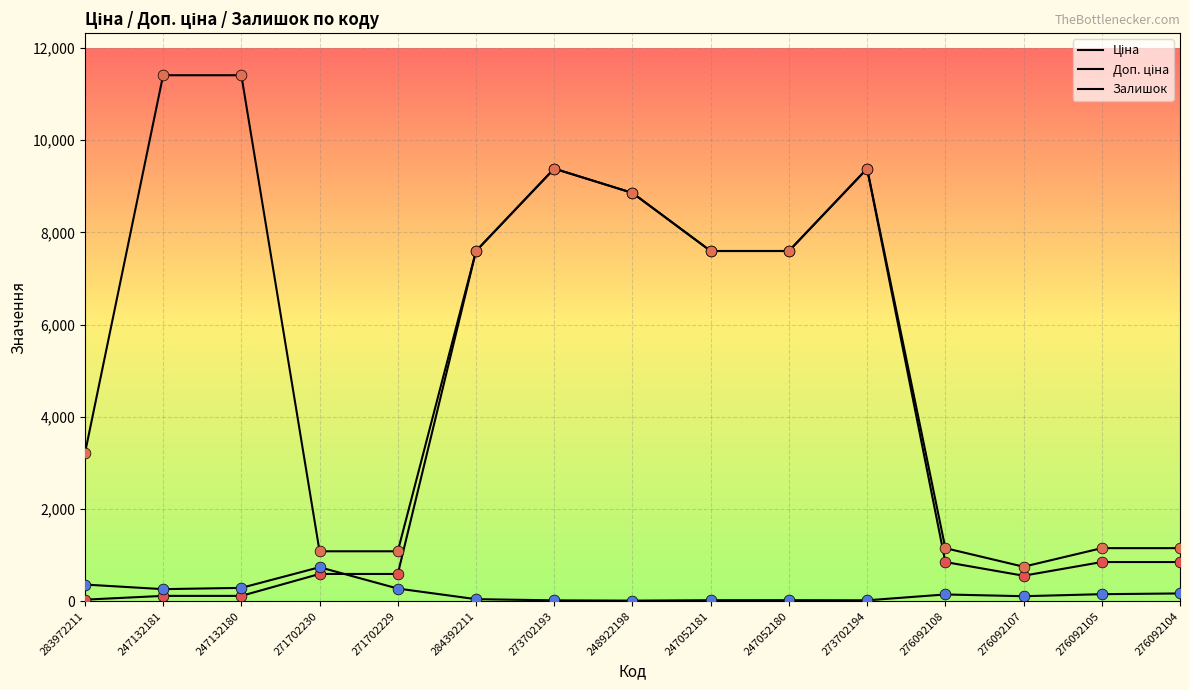

At how many categories does at least one series exceed 7996?

5